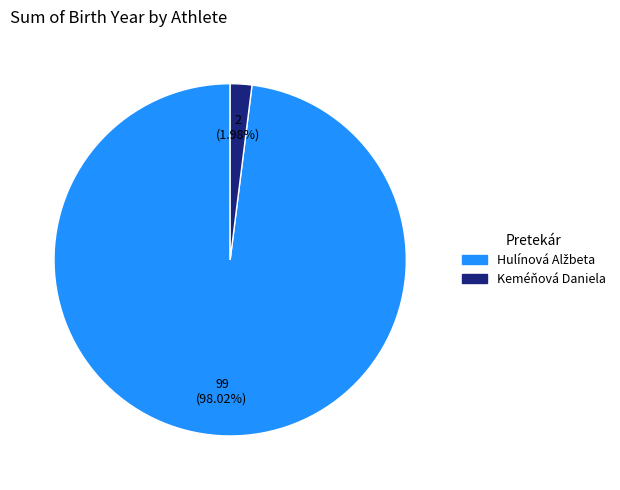

Is Keméňová Daniela the majority of the pie?

No